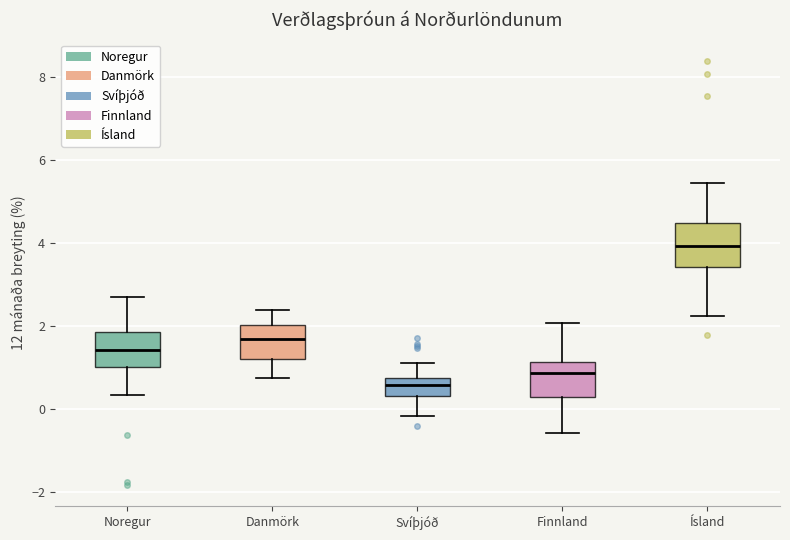

Reading left to right, transcribe this box plot: for each box, give where its median line is, the range the box spans, and where its two whiskers end, as read against the y-axis. The values are not printed on the chart, so give them approximately, as read against the axis.

Noregur: median 1.4, box 1.0 to 1.8, whiskers 0.4 to 2.8
Danmörk: median 1.6, box 1.2 to 2.0, whiskers 0.8 to 2.4
Svíþjóð: median 0.6, box 0.4 to 0.8, whiskers -0.2 to 1.2
Finnland: median 0.8, box 0.2 to 1.2, whiskers -0.6 to 2.0
Ísland: median 4.0, box 3.4 to 4.4, whiskers 2.2 to 5.4